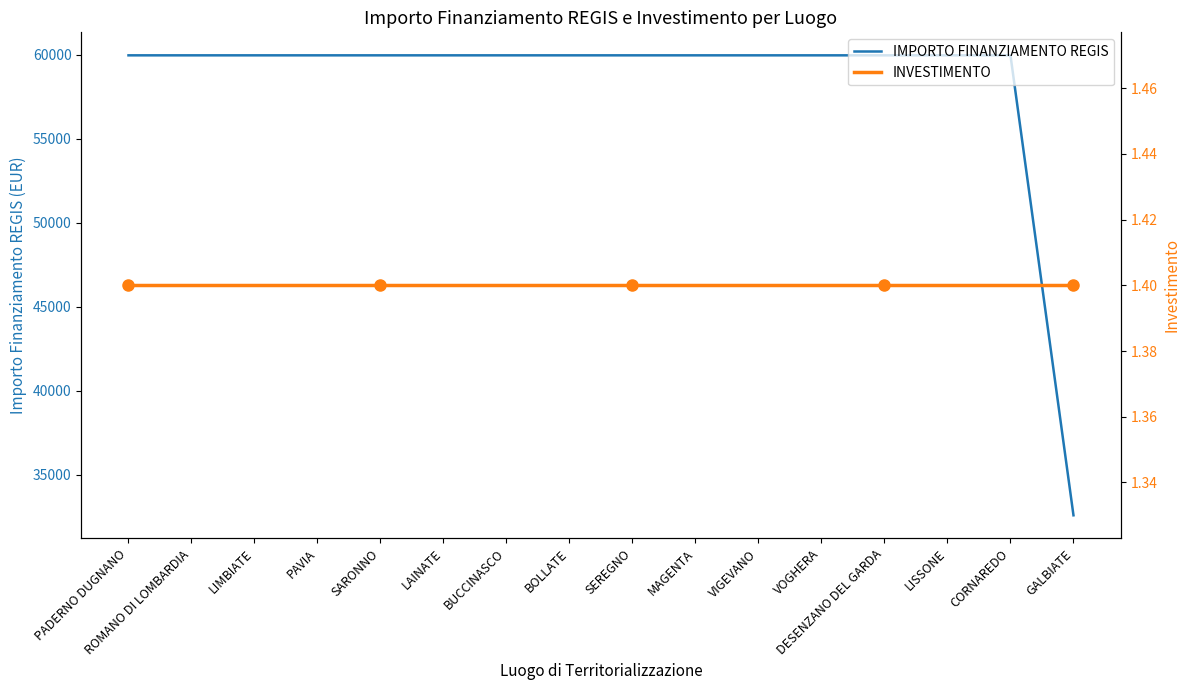

Which series has the largest total across all categories?

IMPORTO FINANZIAMENTO REGIS